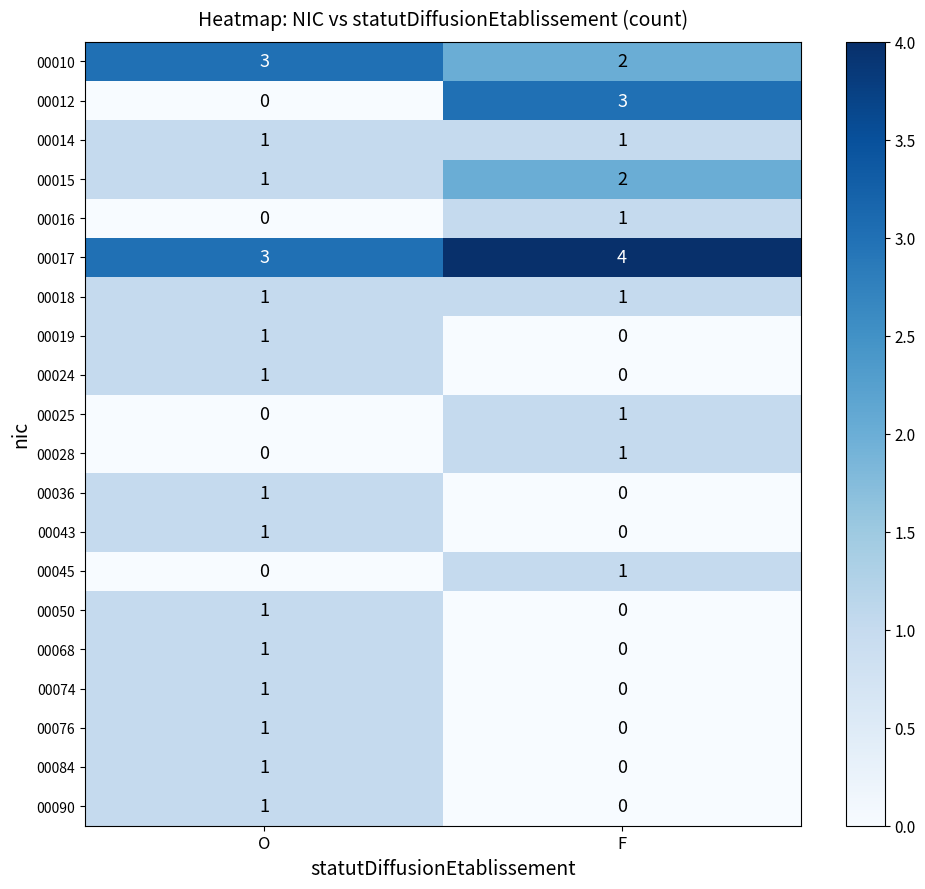

What is the difference between the highest and lowest values at F?

4